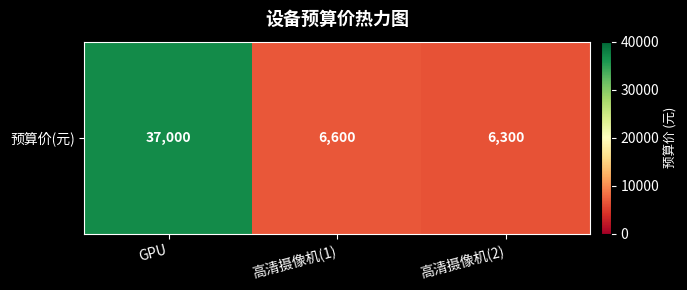

What is the sum of all values?

49900